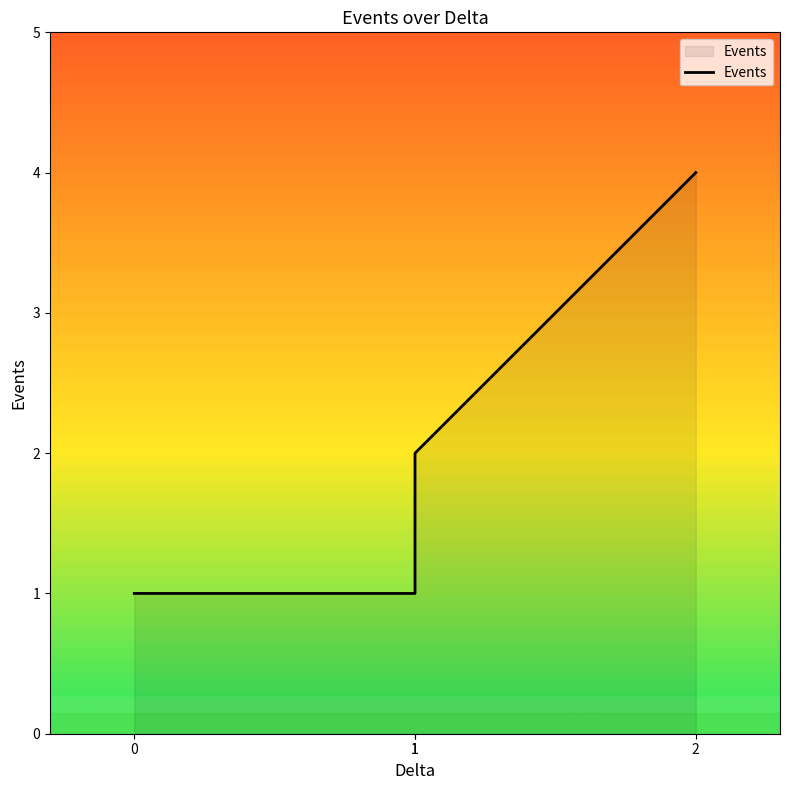

What is the average value?

2